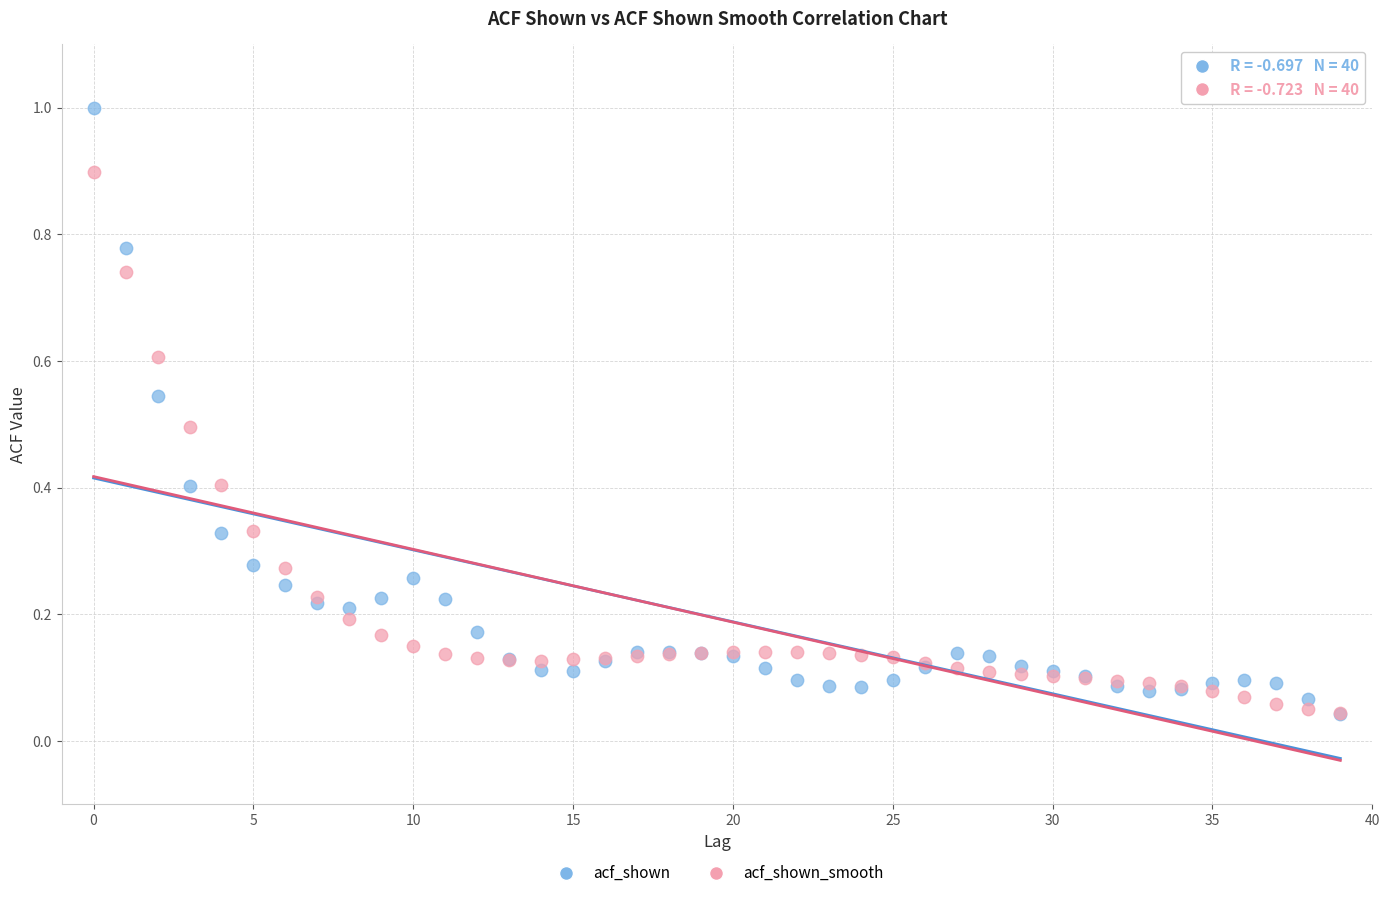

Which series has the largest Y range (max minus min)?

acf_shown